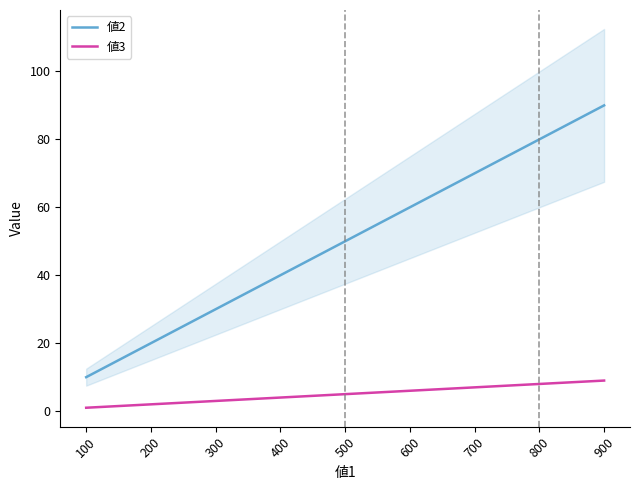

What is the value of the 値2 point at the 1st from the left?

10